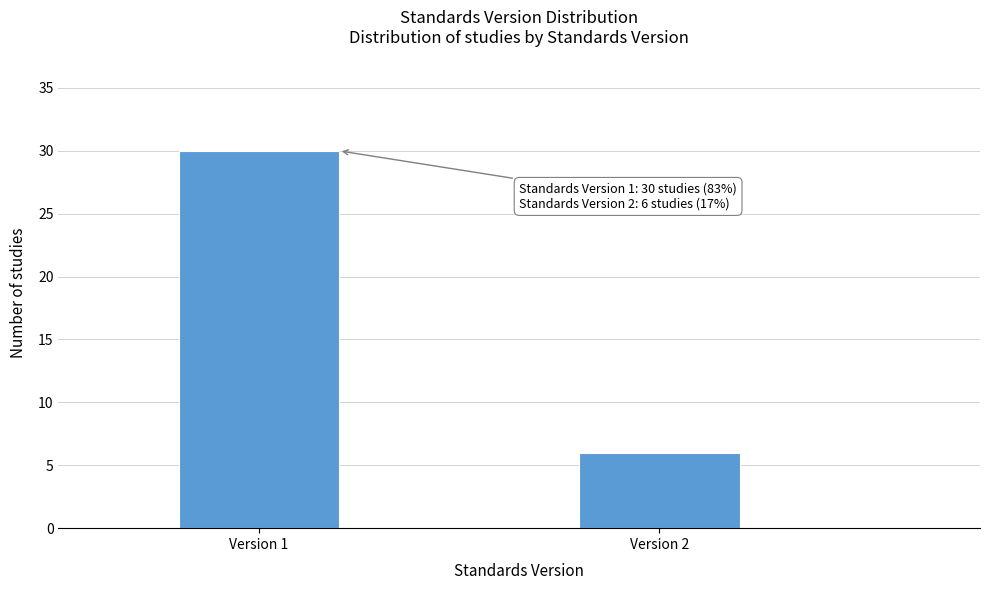

Reading left to right, transcribe all the data shown in this chart.

30	6